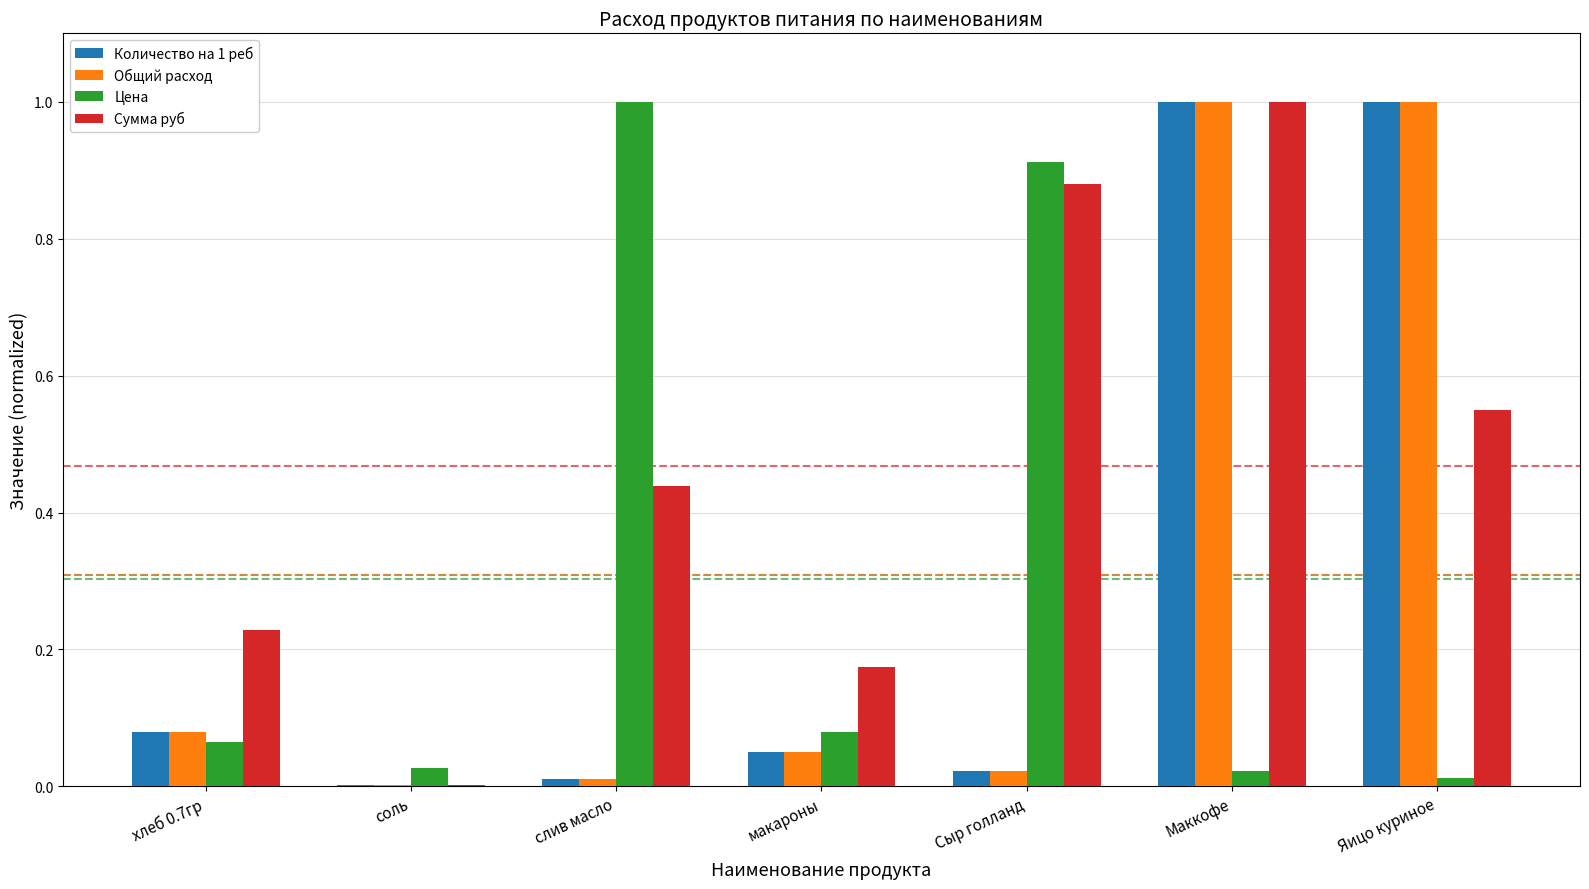

What is the sum of all Цена values?

2.1